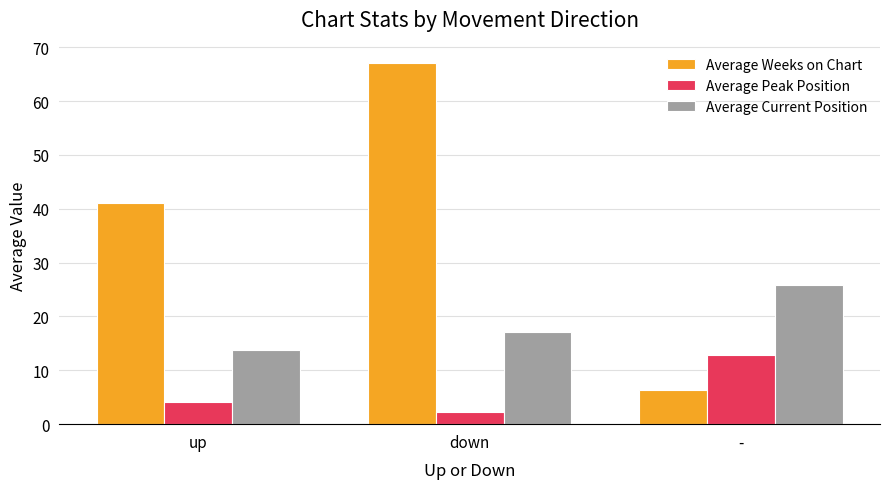

What is the maximum value shown in the chart?

67.0